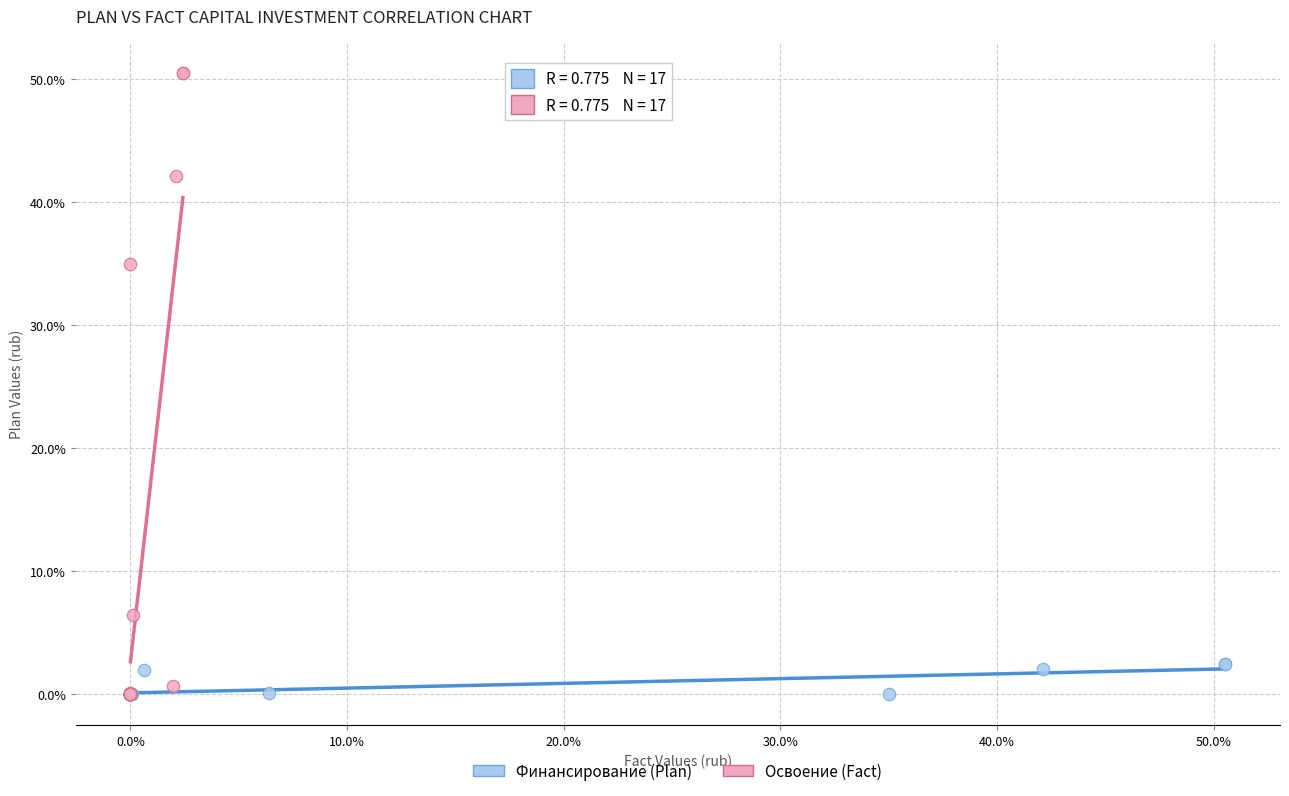

What are all the series names shown in the legend?

Финансирование (Plan), Освоение (Fact)